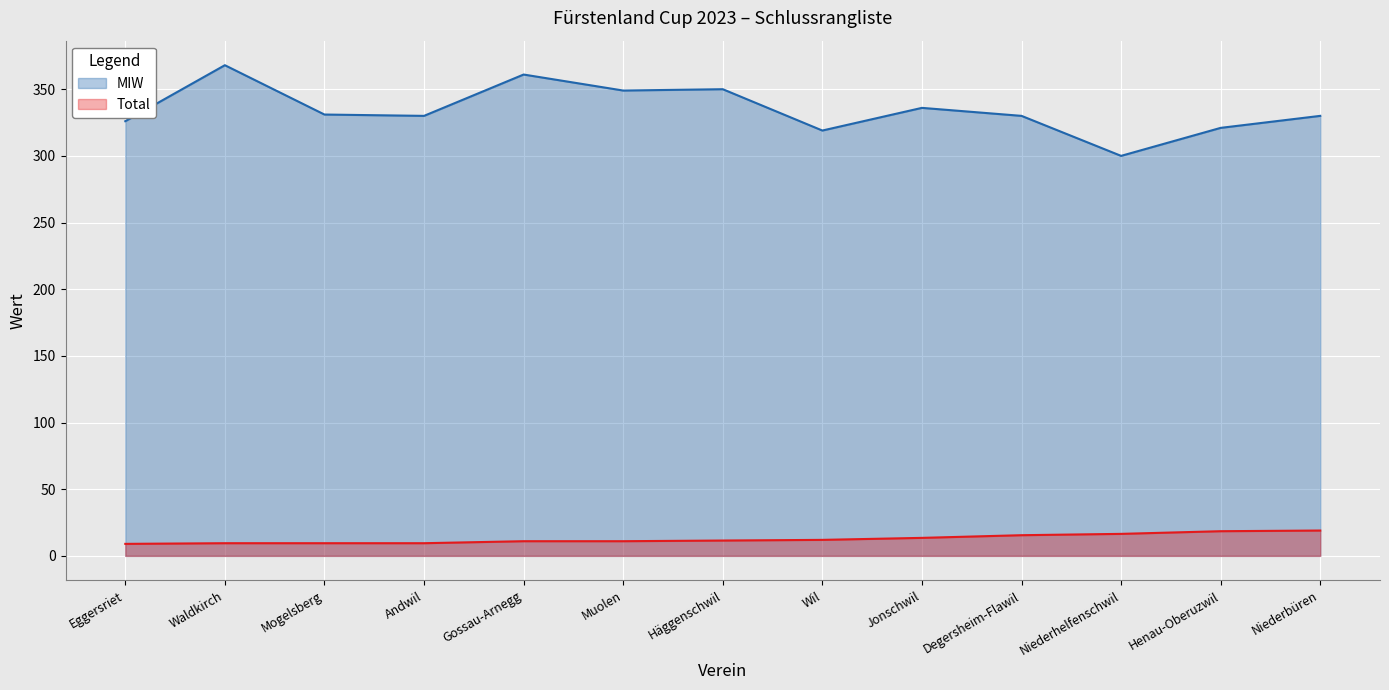

List the labels in order of Total value, smallest first.

Eggersriet, Waldkirch, Mogelsberg, Andwil, Gossau-Arnegg, Muolen, Häggenschwil, Wil, Jonschwil, Degersheim-Flawil, Niederhelfenschwil, Henau-Oberuzwil, Niederbüren